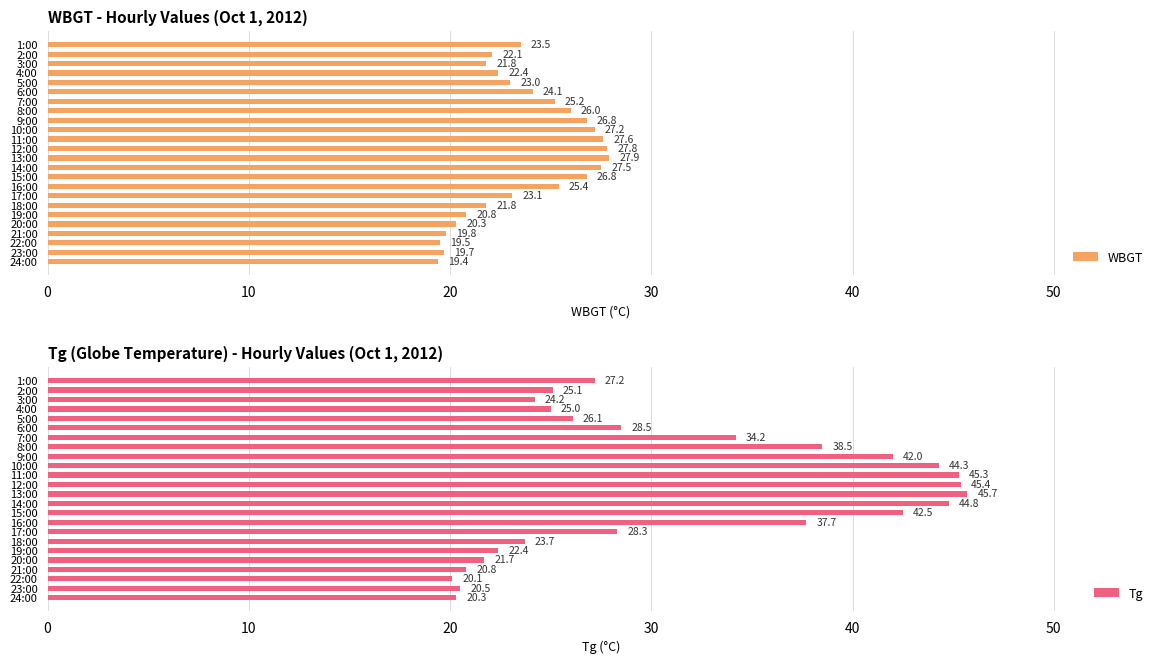

True or false: WBGT has a value of 13.7 at 11:00.

False